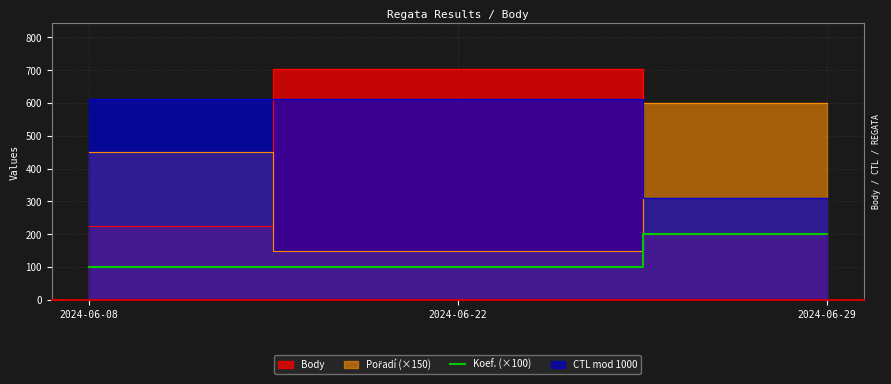

True or false: the data shows 100 at 2024-06-08.

True